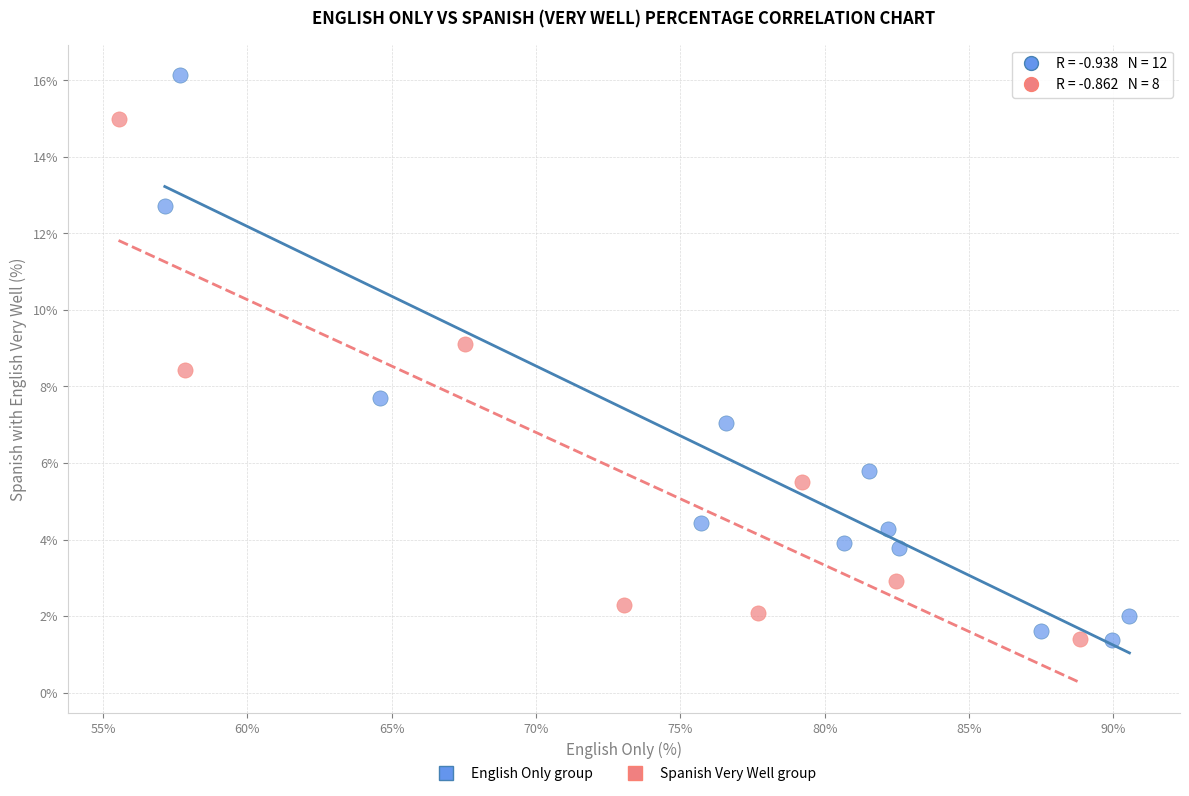

Which series contains the highest Y value?

English Only group